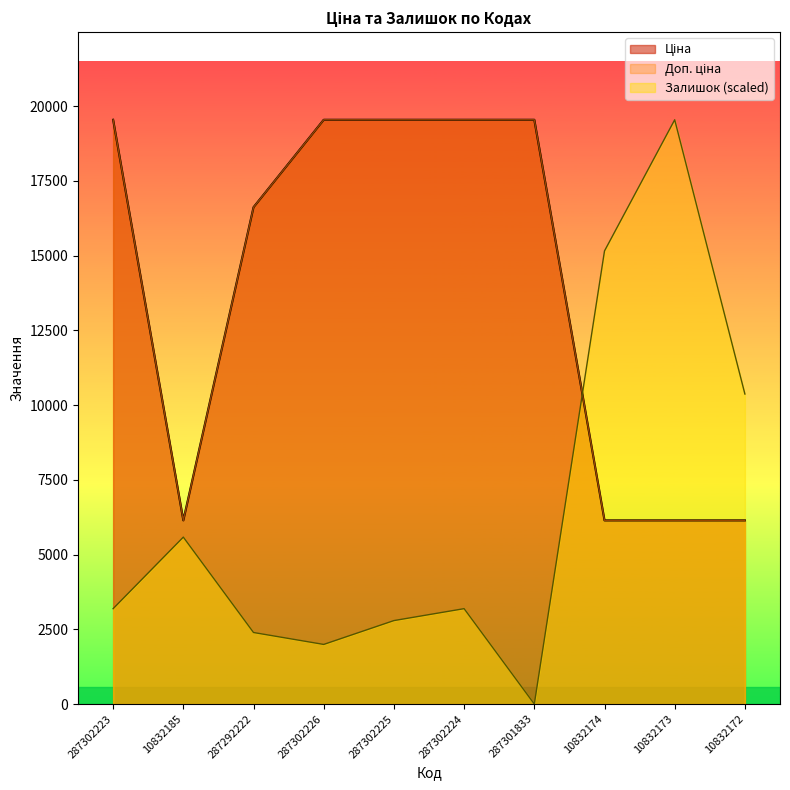

What is the approximate value of Доп. ціна at 287302223?

19542.7